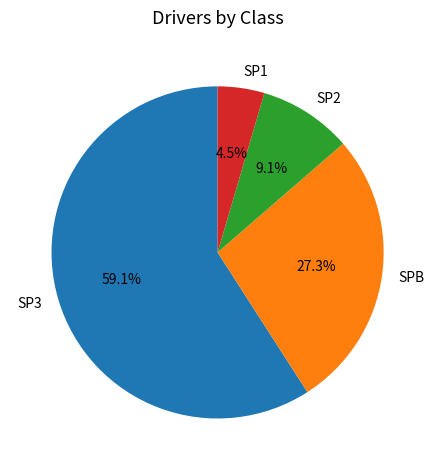

To the nearest percent, what portion does SPB represent?

27%